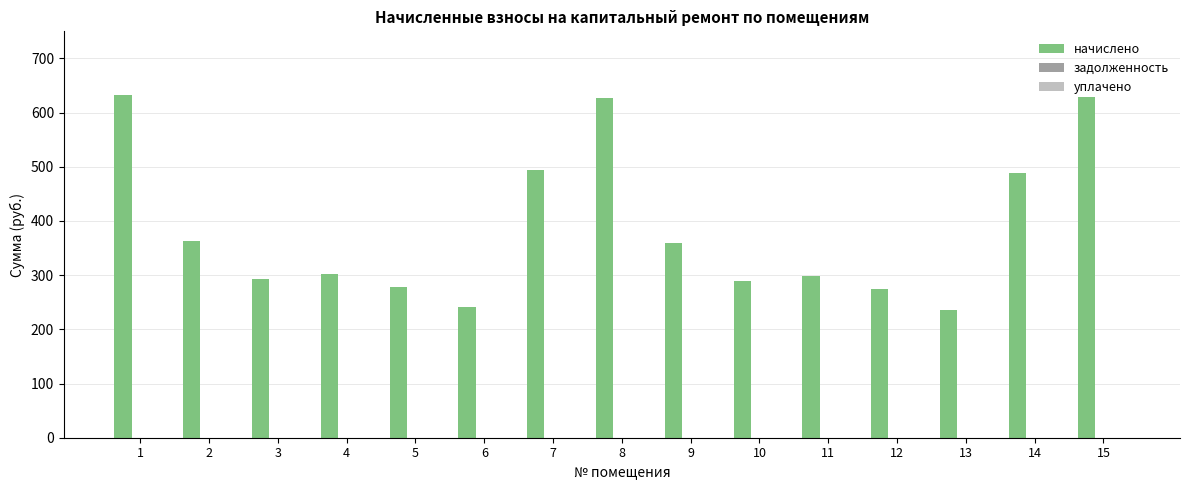

The value at 7 is 494.1. True or false?

True